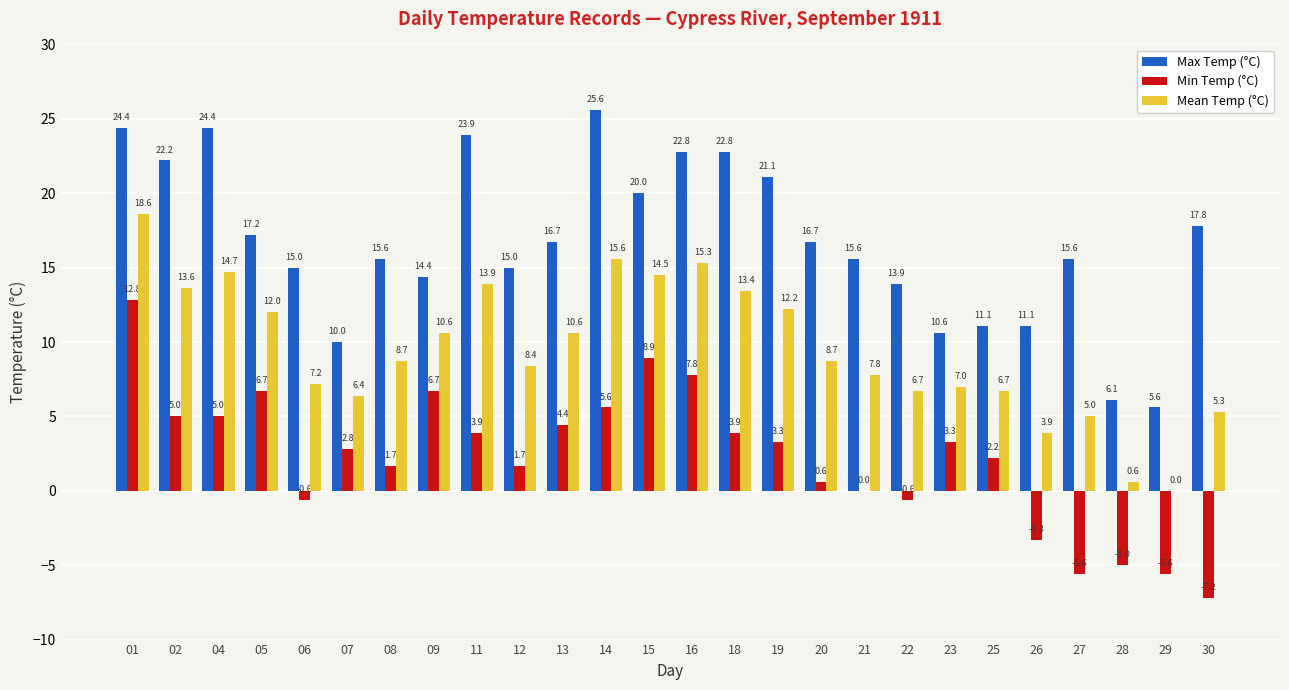

How many data points in Min Temp (°C) are above 3?

13